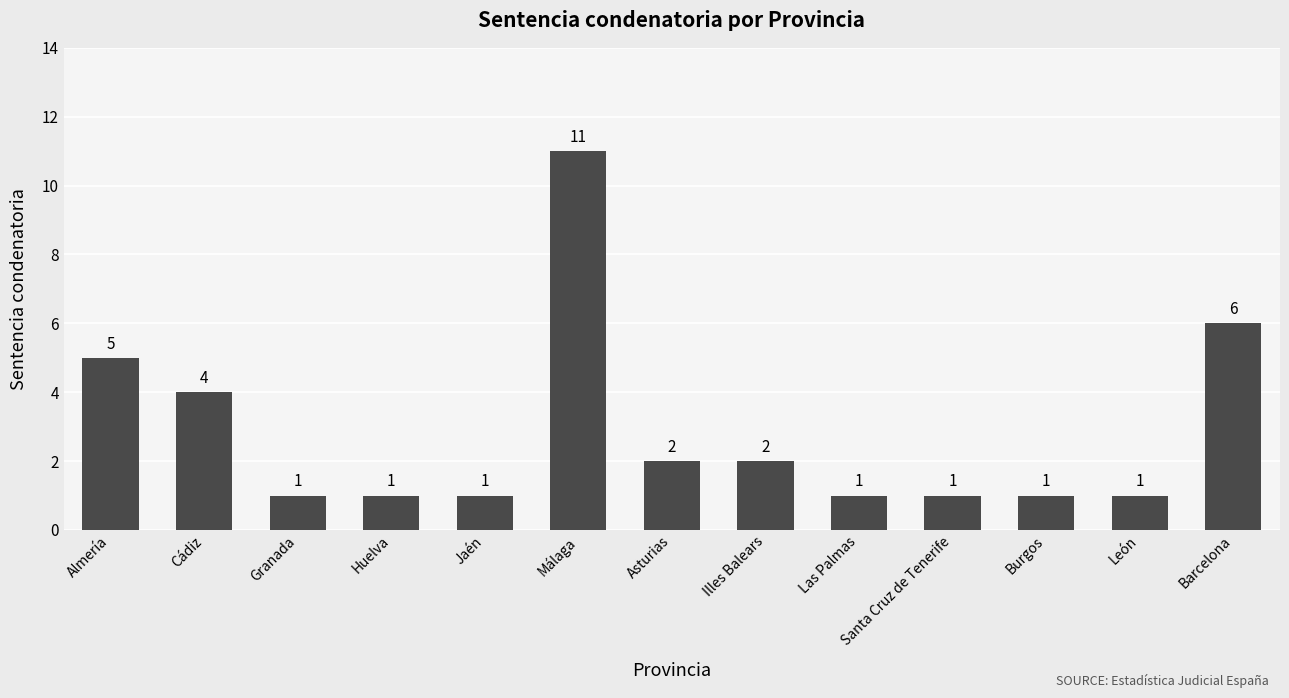

What is the label of the 12th bar from the left?

León